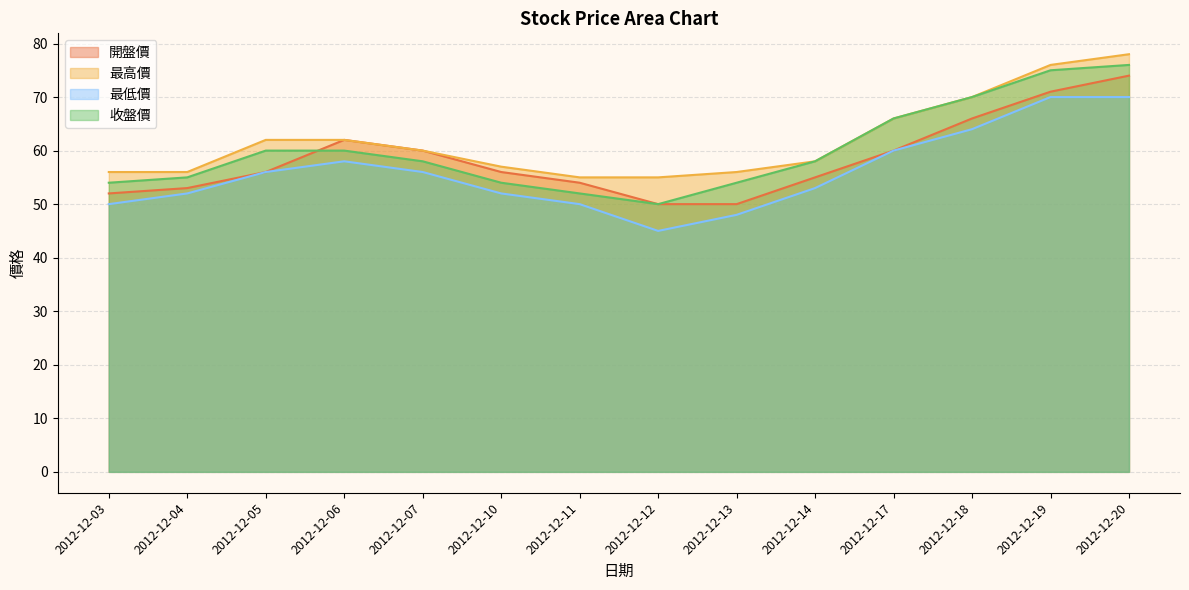

What is the value of the 最高價 point at the 9th from the left?

56